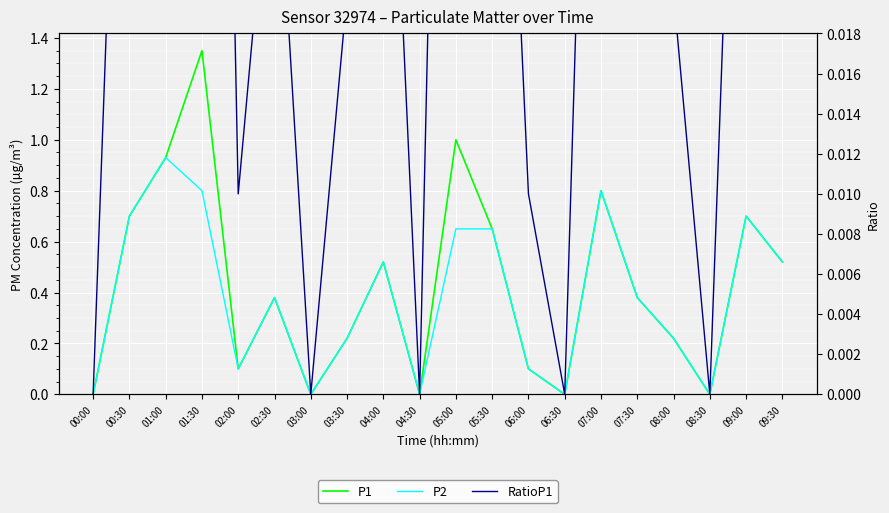

List the series in order of their peak value, highest first.

P1, P2, RatioP1